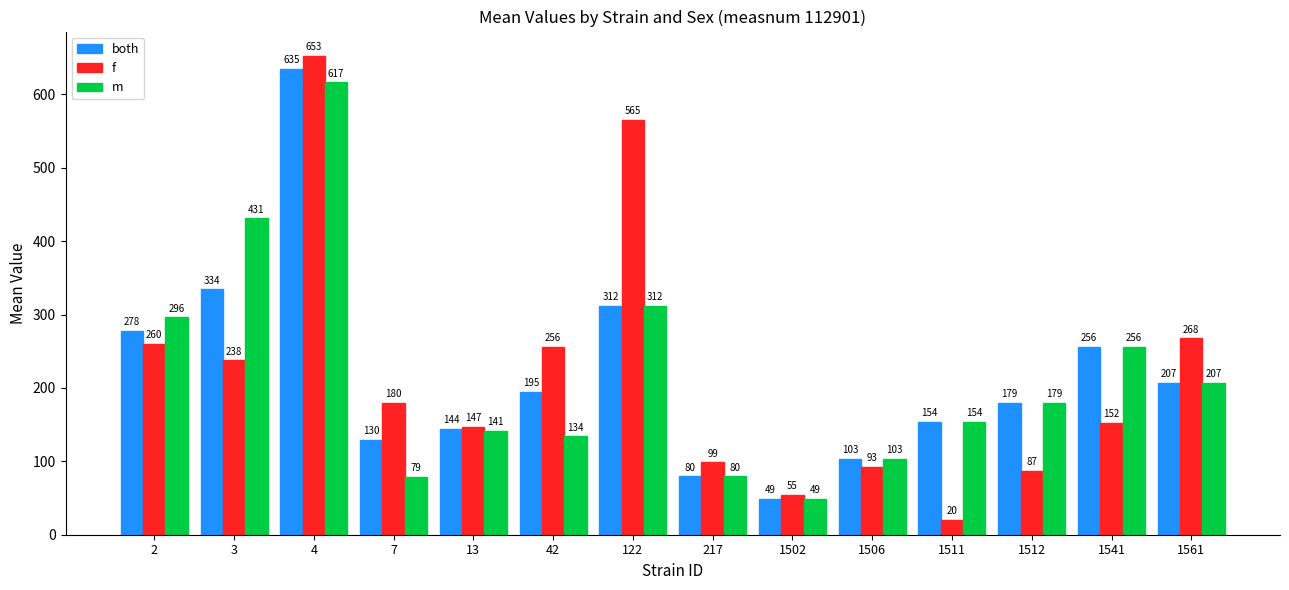

What value does the m series have at 7?

78.8